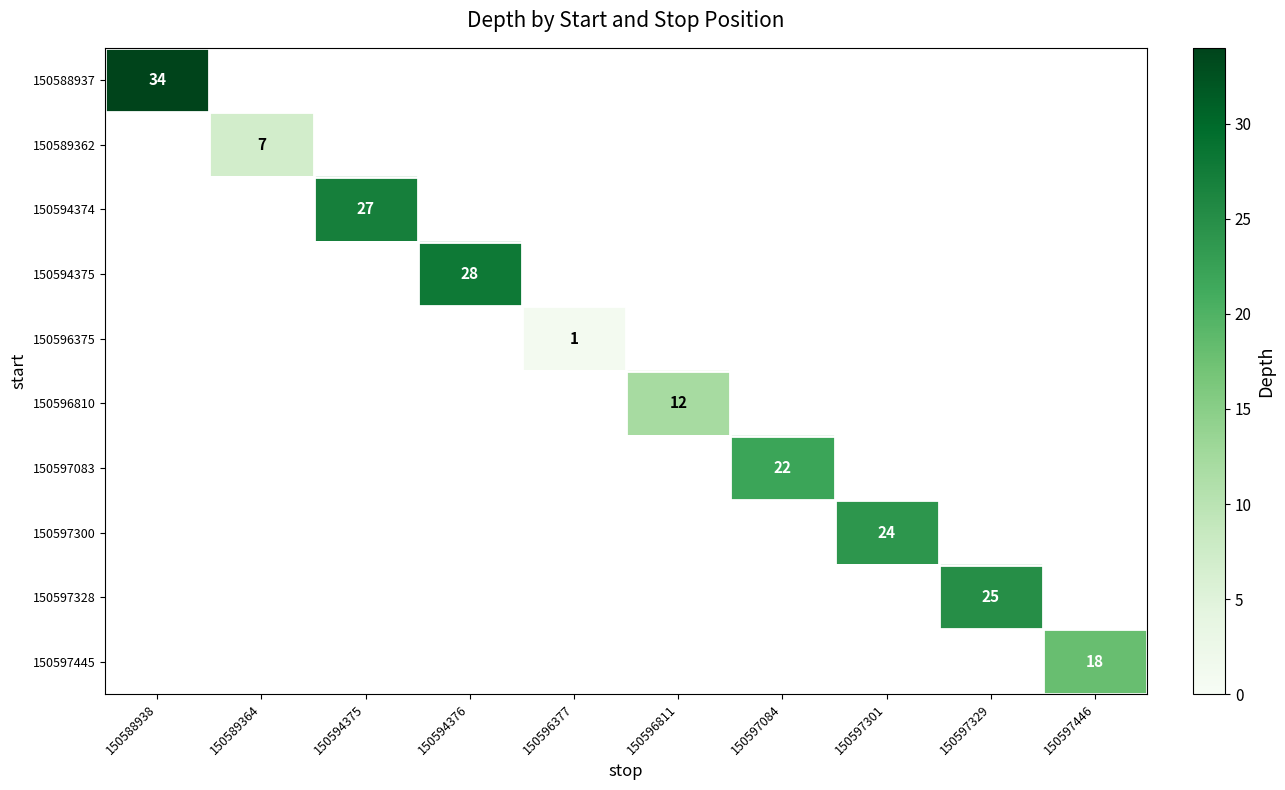

The value of 150596810 at 150596811 is 16. True or false?

False